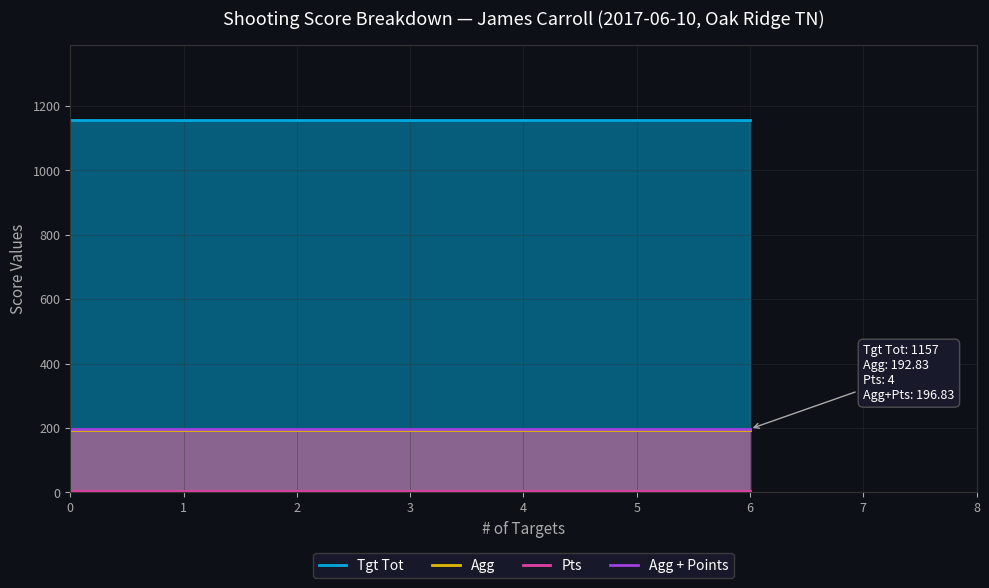

List the series in order of their peak value, lowest first.

Pts, Agg, Agg + Points, Tgt Tot